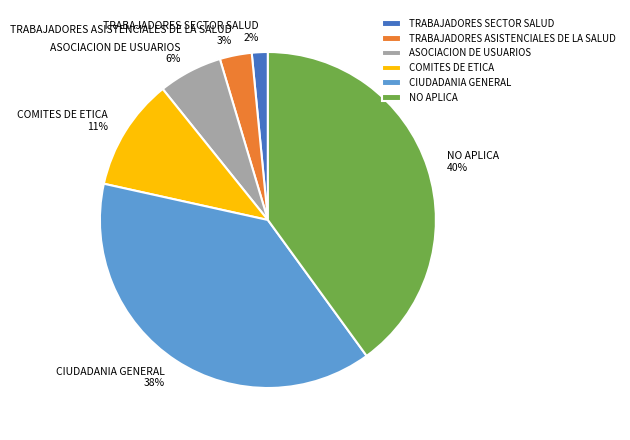

What is the ratio of the value at ASOCIACION DE USUARIOS to the value at CIUDADANIA GENERAL?

0.2